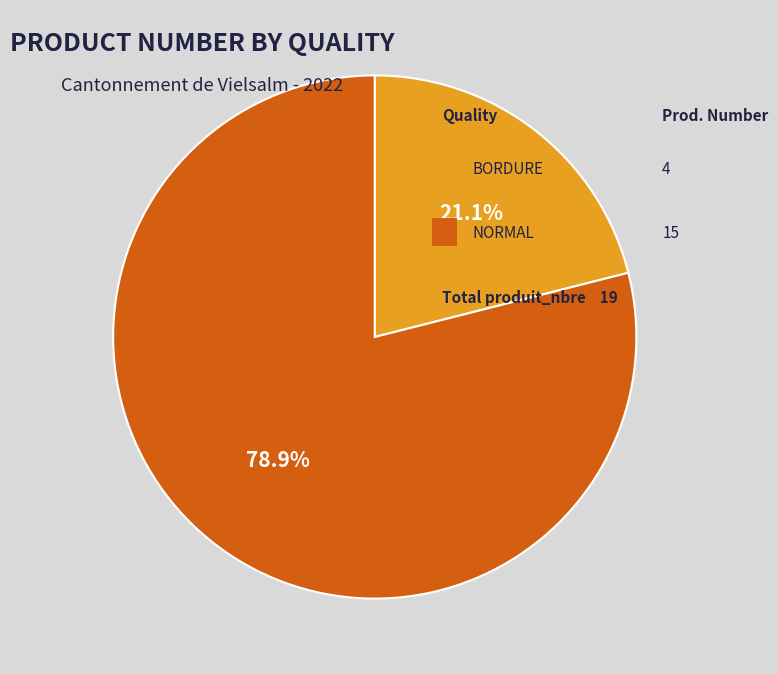

Is there any slice that represents more than half of the pie?

Yes